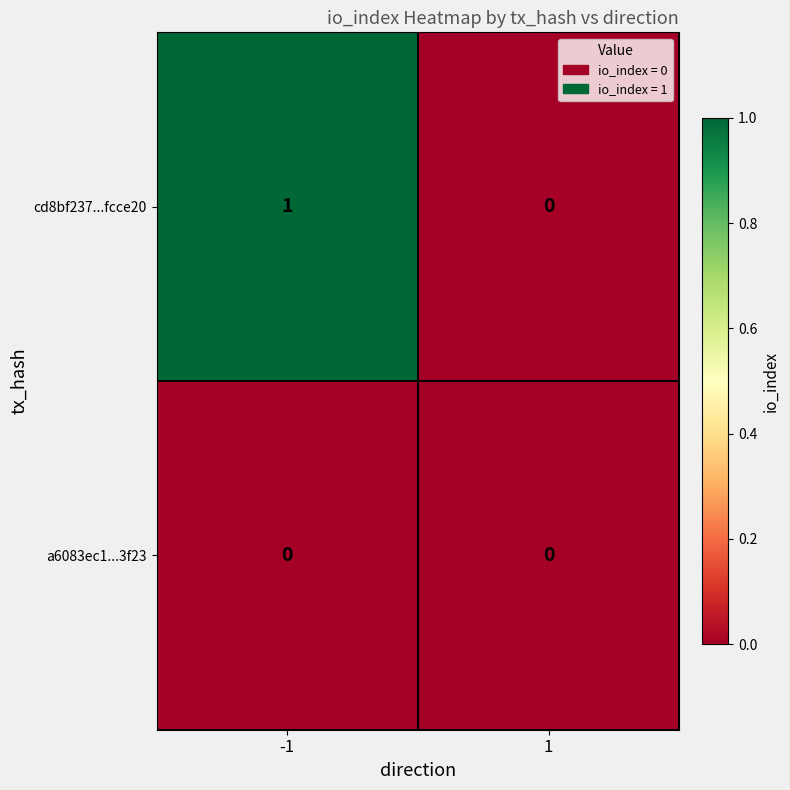

Which series has the largest total across all categories?

cd8bf237...fcce20